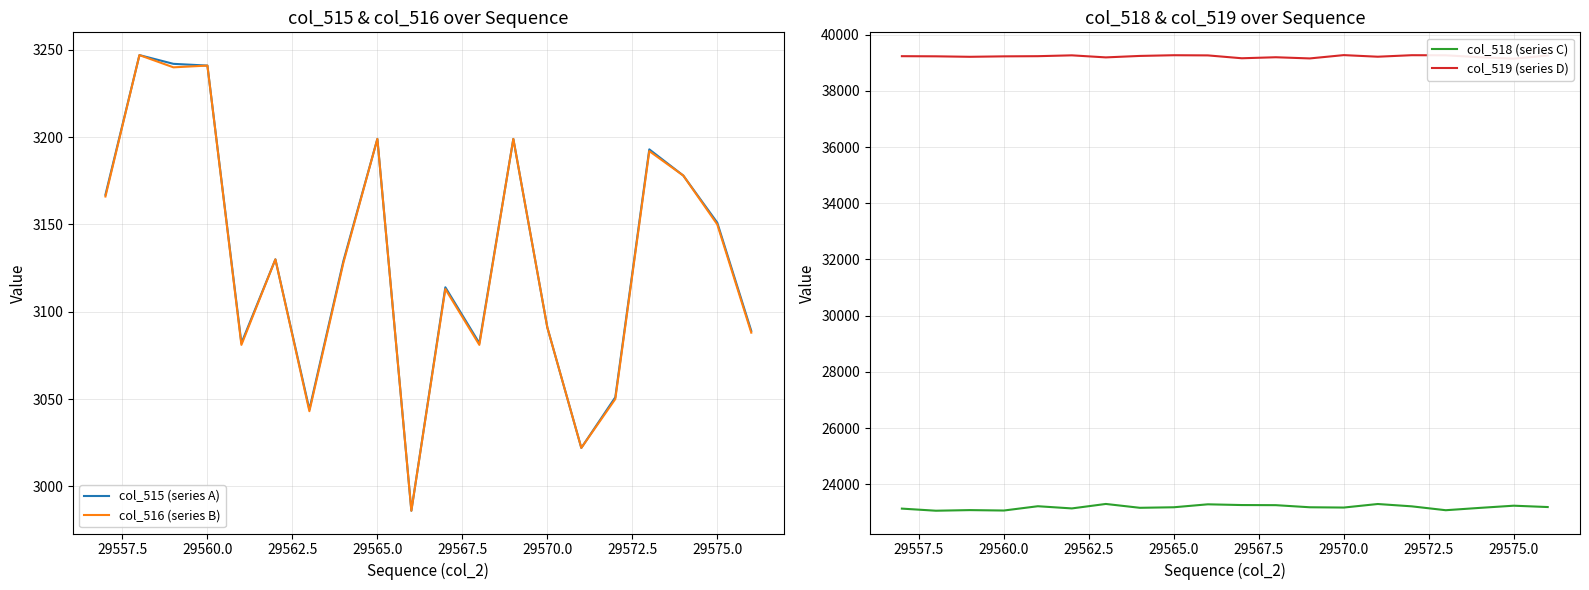

What is the value of the col_515 (series A) point at the 13th from the left?

3199